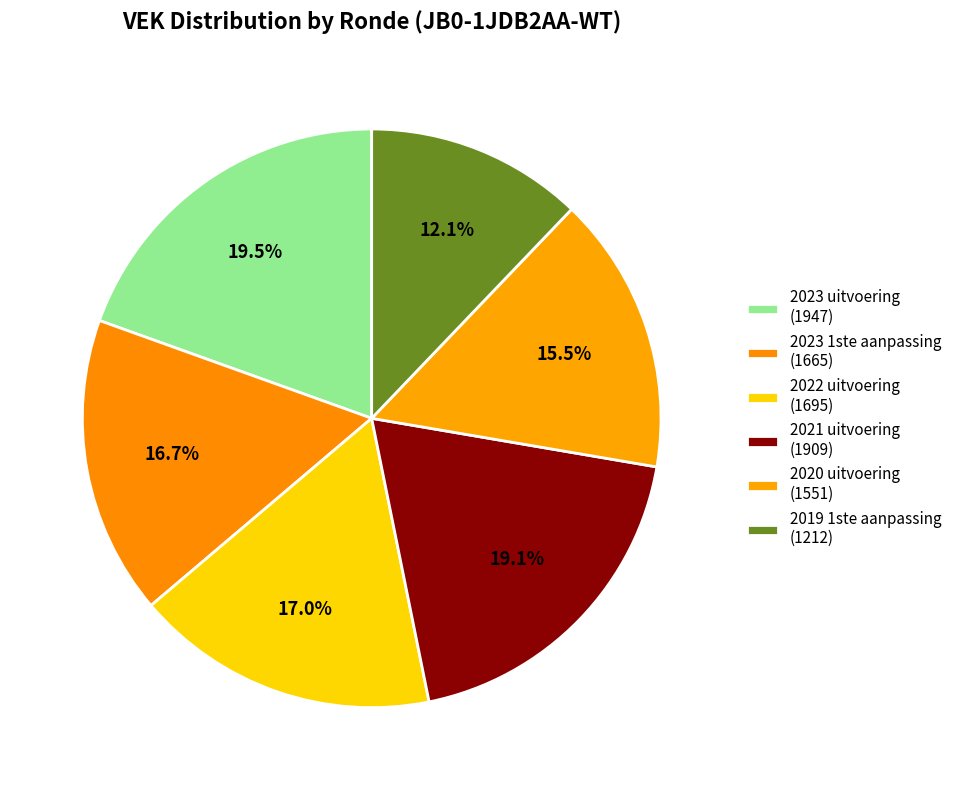

How many slices are in this pie chart?

6